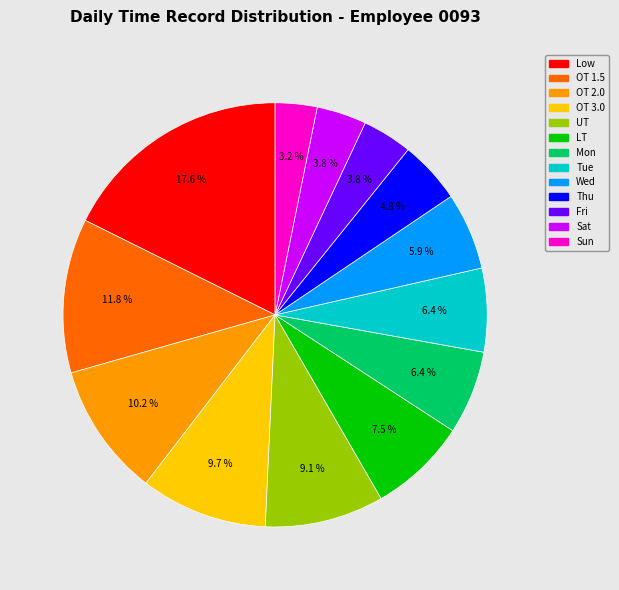

What percentage is the Low slice, to the nearest percent?

18%